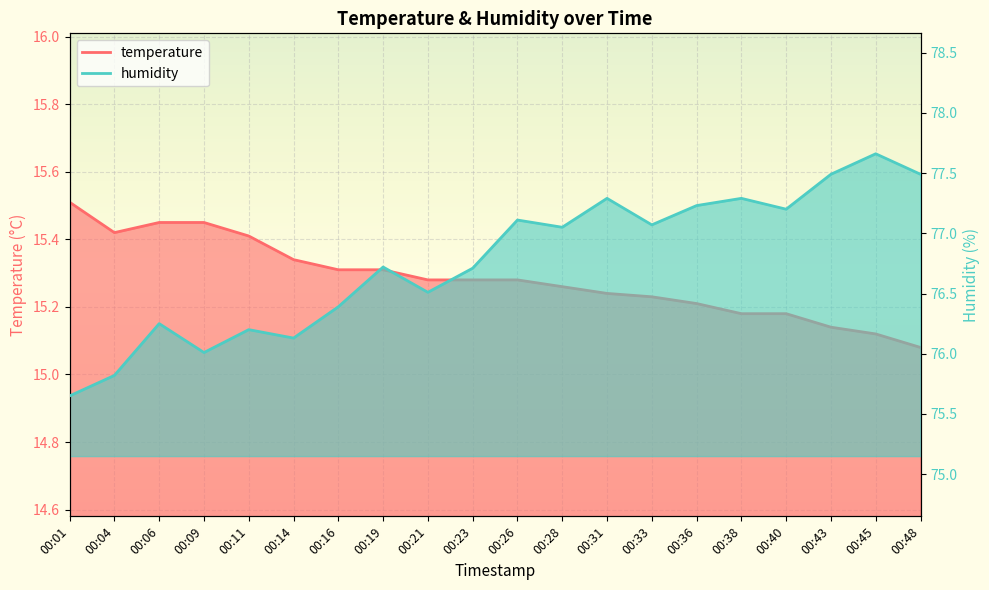

What are all the series names shown in the legend?

temperature, humidity